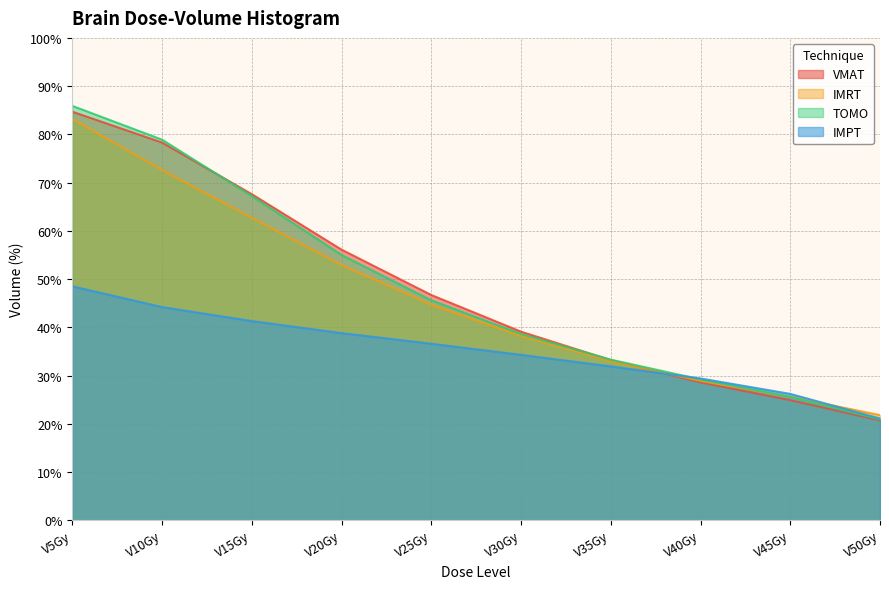

Rank the series at V10Gy from highest to lowest value.

TOMO, VMAT, IMRT, IMPT